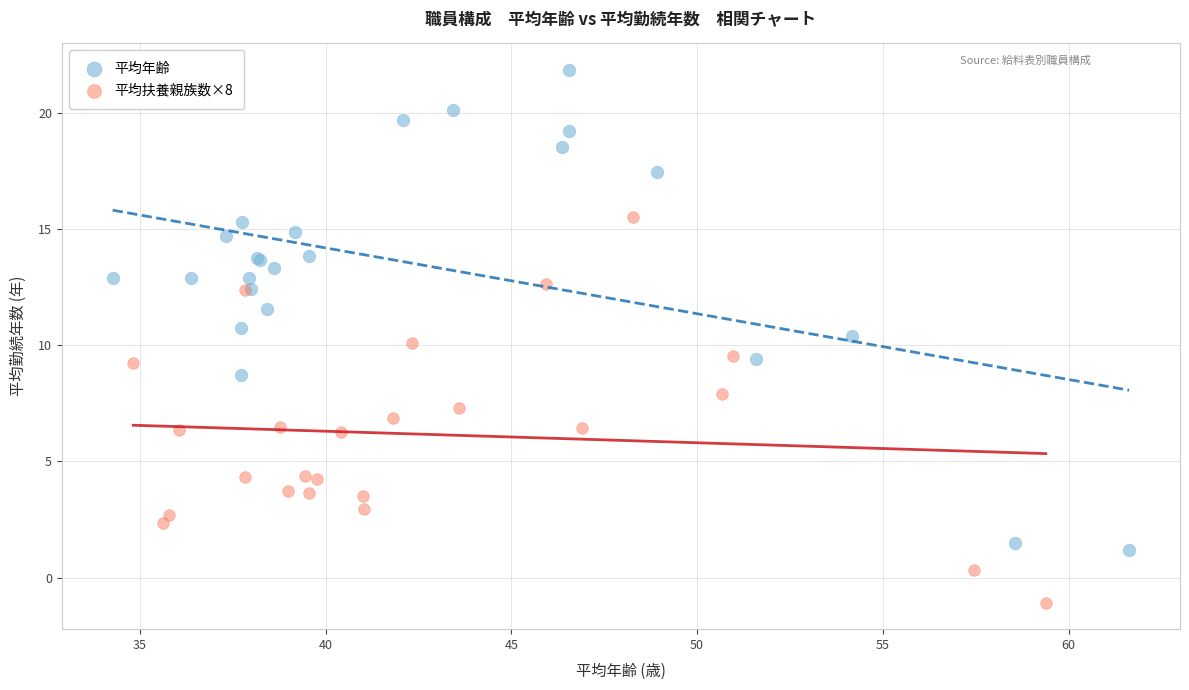

What are all the series names shown in the legend?

平均年齢, 平均扶養親族数×8